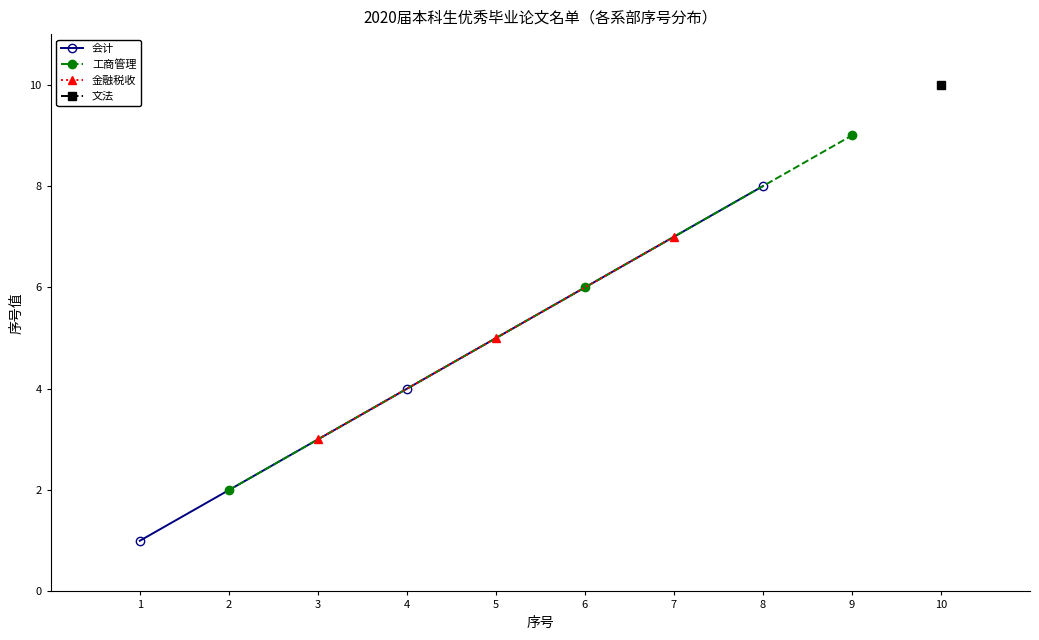

What is the value of the 会计 point at the 2nd from the left?

4